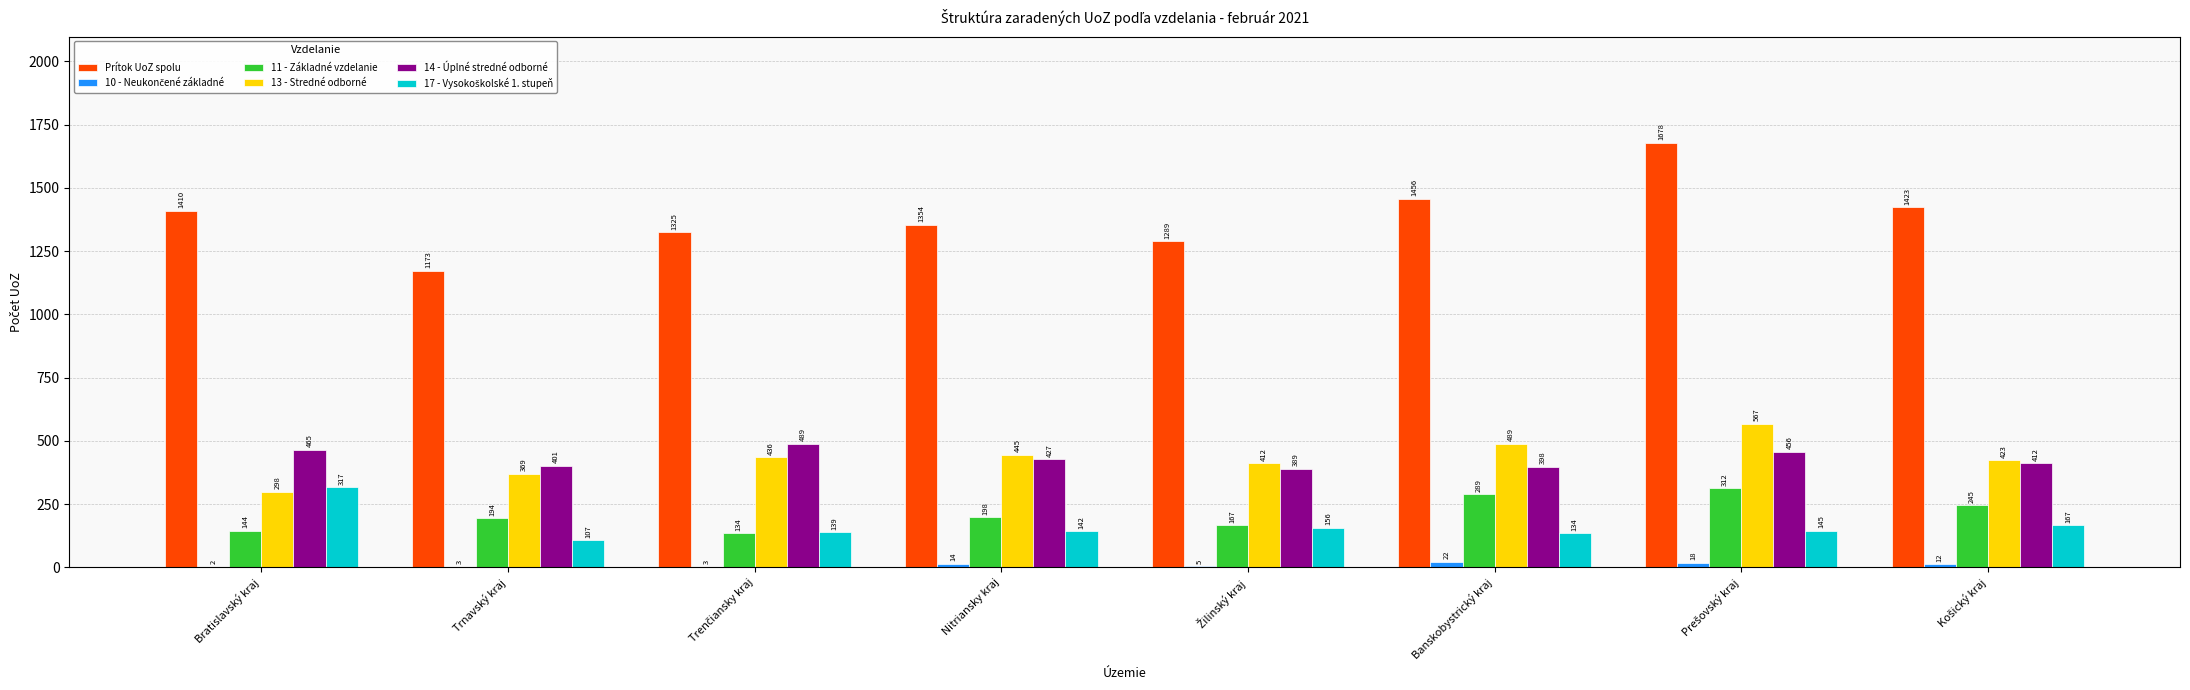

Which series has the largest total across all categories?

Prítok UoZ spolu